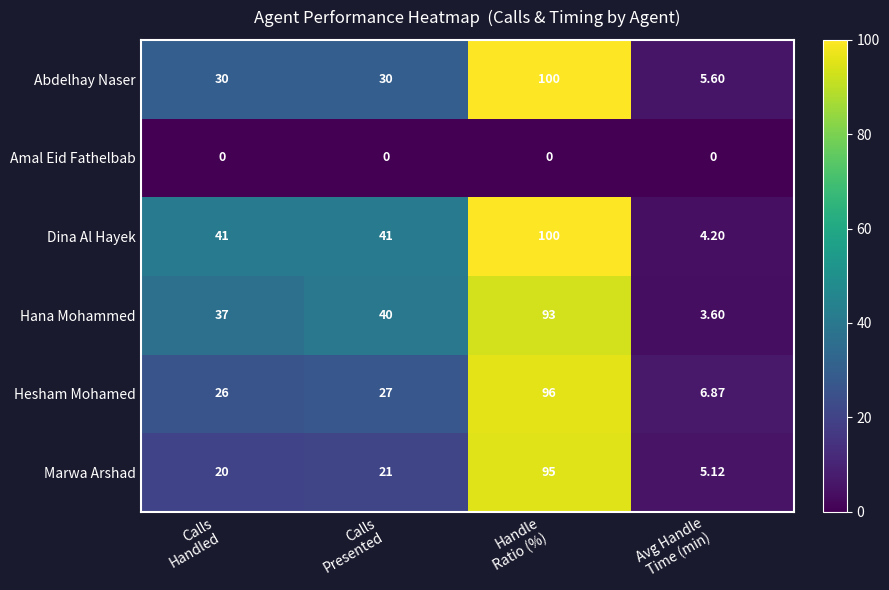

Which series has the widest spread of values?

Dina Al Hayek